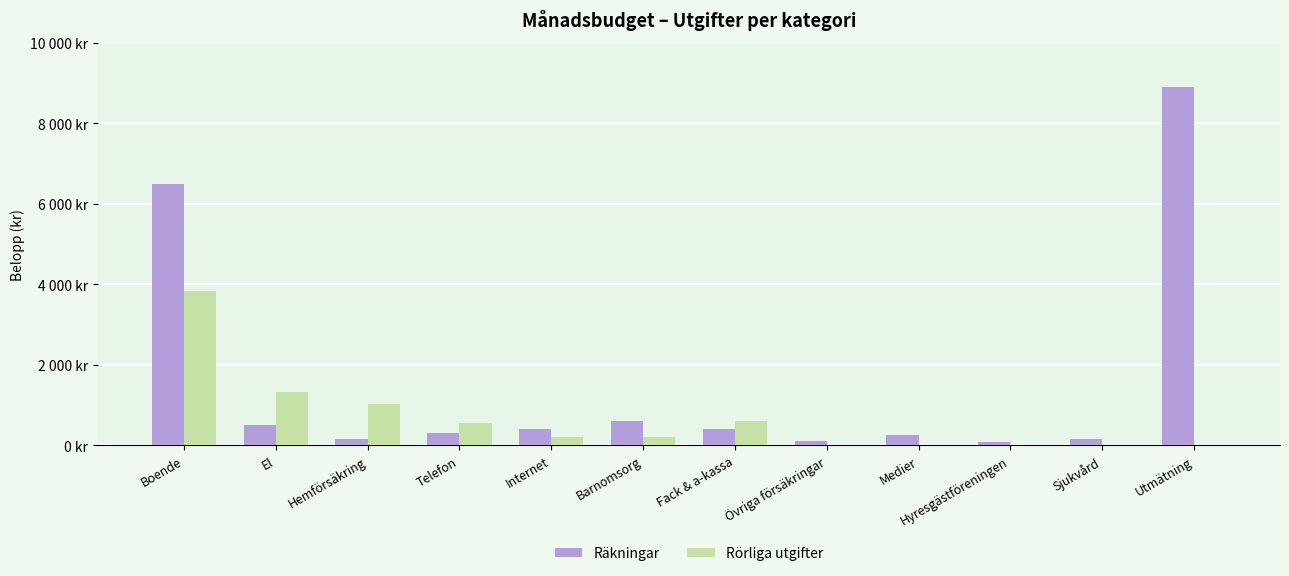

Are the bars horizontal?

No